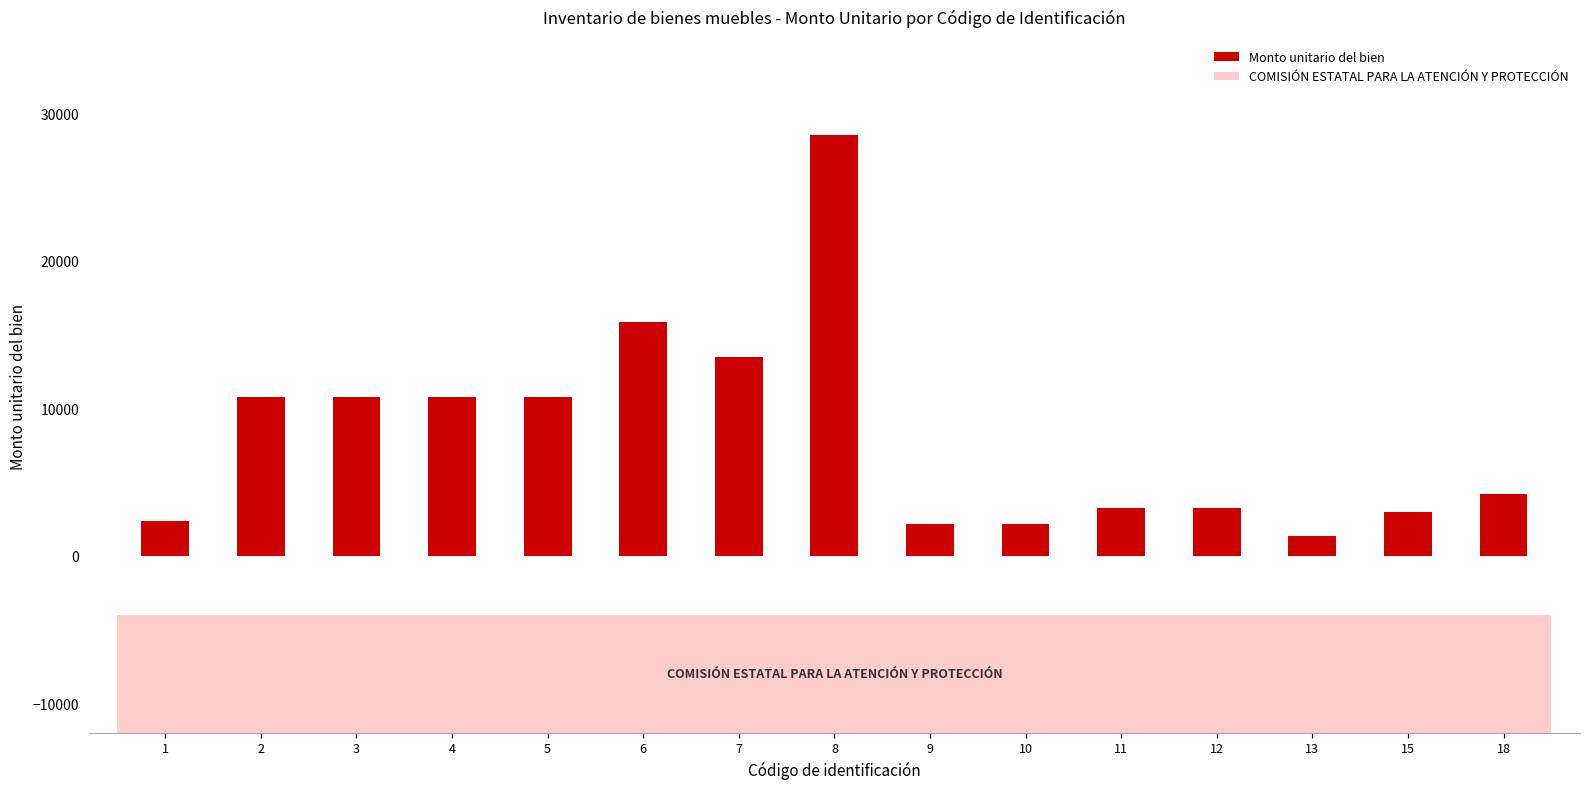

How many data points are less than 4176?

7